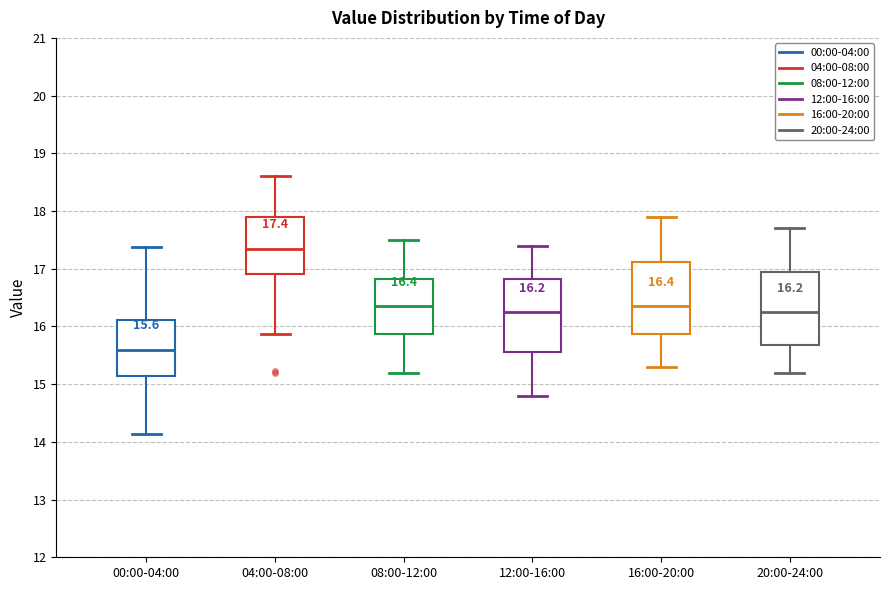

Which box's median line is the highest?

04:00-08:00